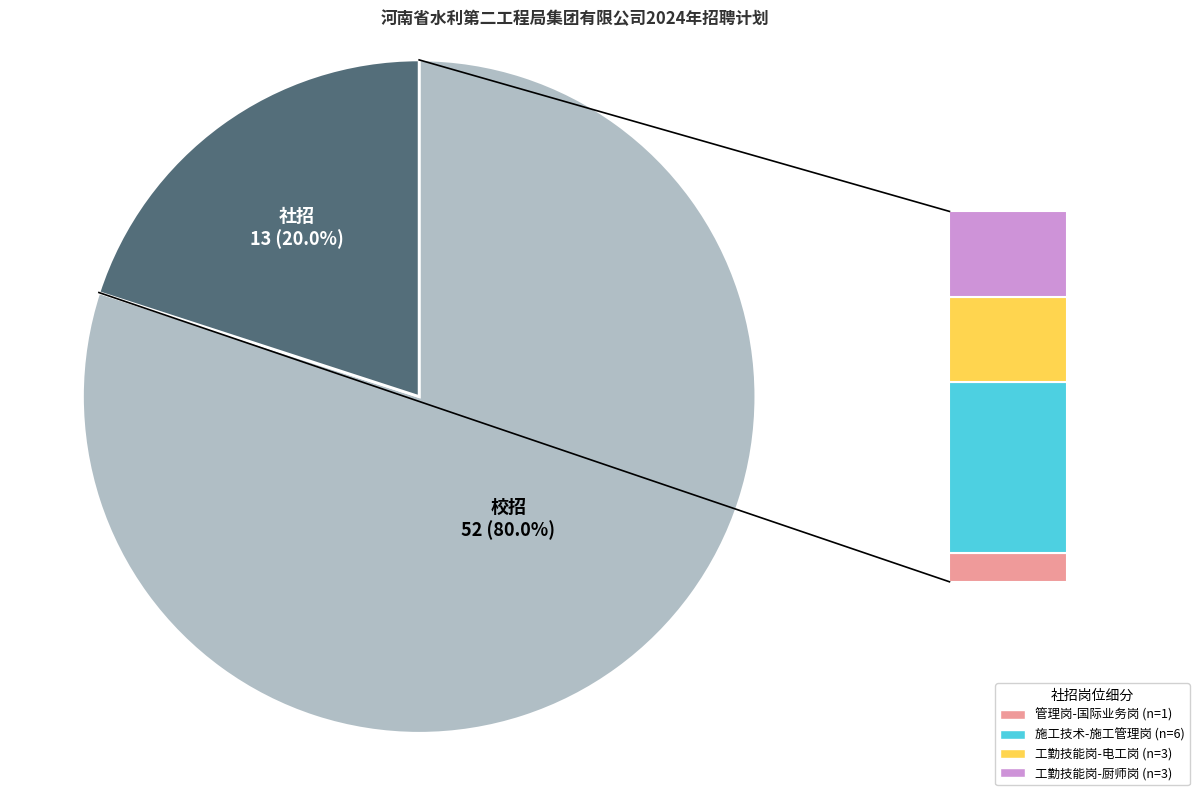

Is there a majority slice in this chart?

Yes